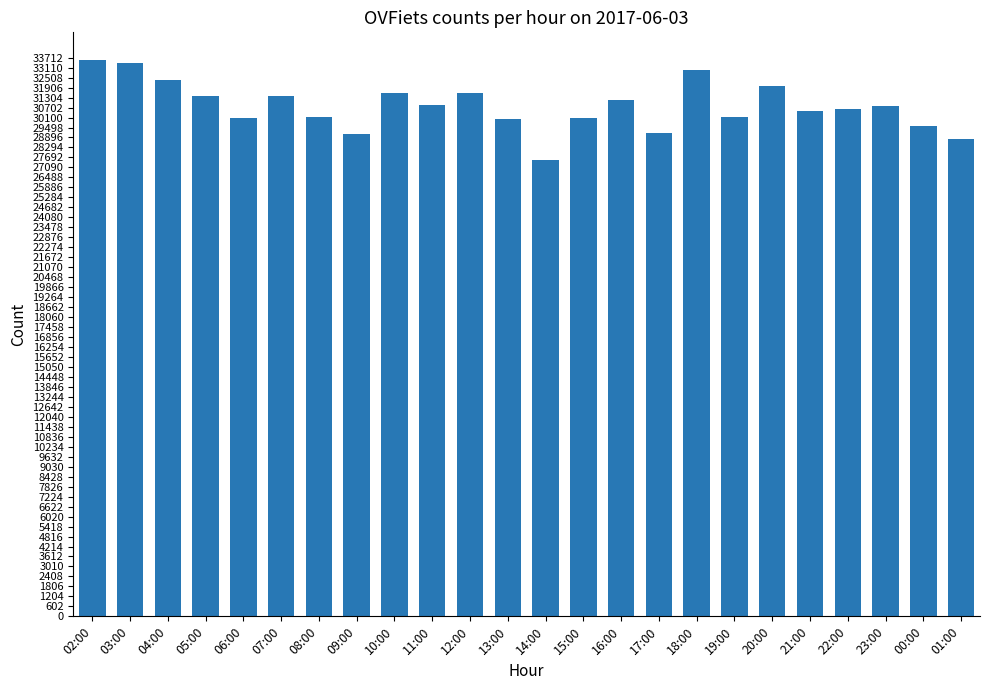

What is the difference between the second highest and minimum values?

5852